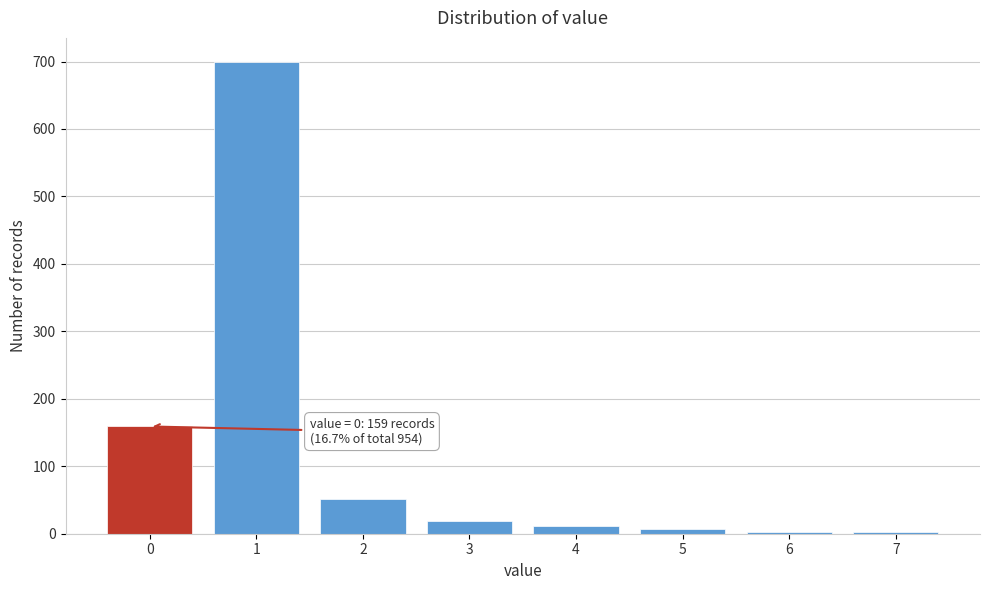

What is the maximum value shown in the chart?

700